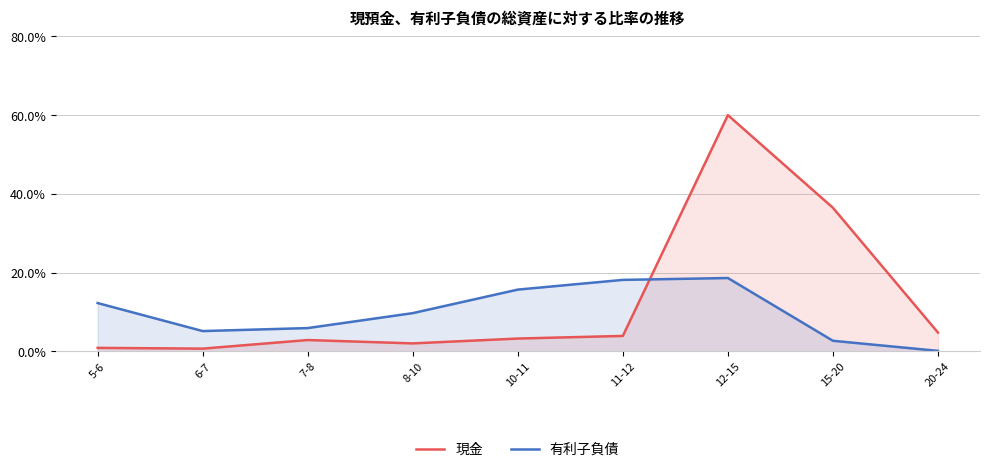

What are all the series names shown in the legend?

現金, 有利子負債